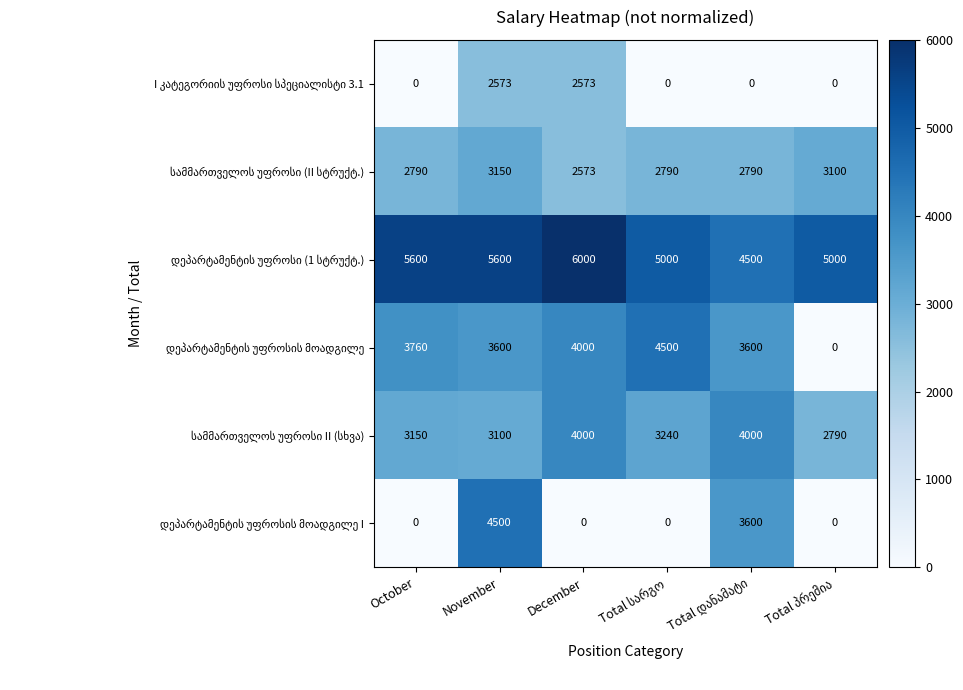

At how many categories does at least one series exceed 1350?

6